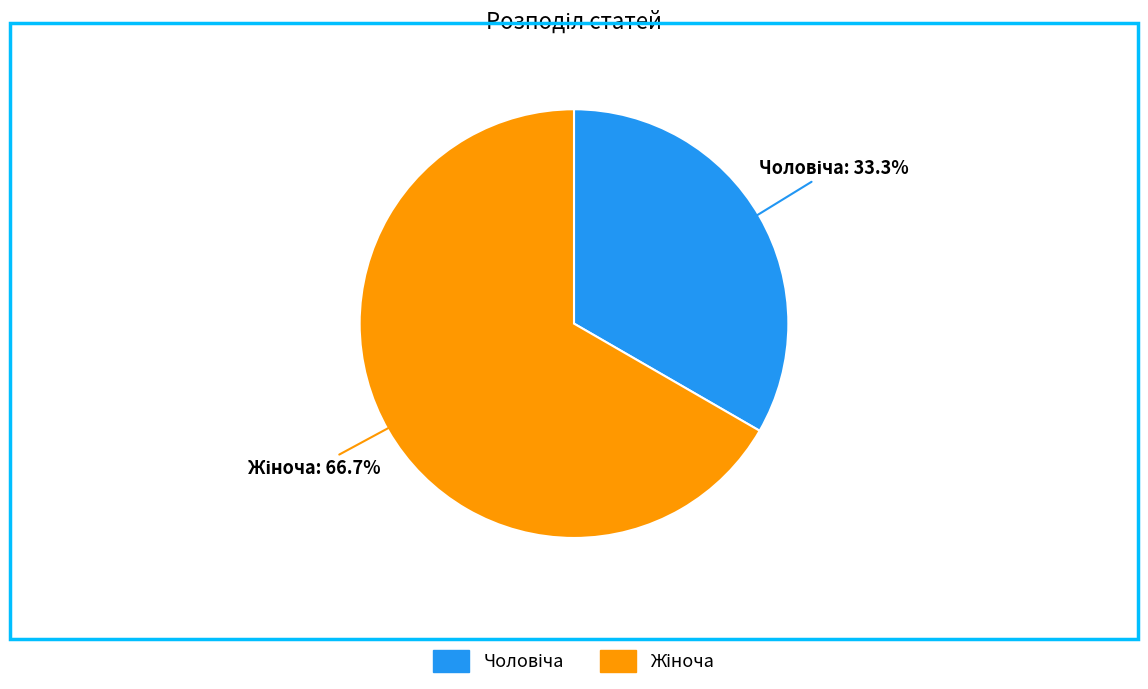

How many segments does this pie chart have?

2